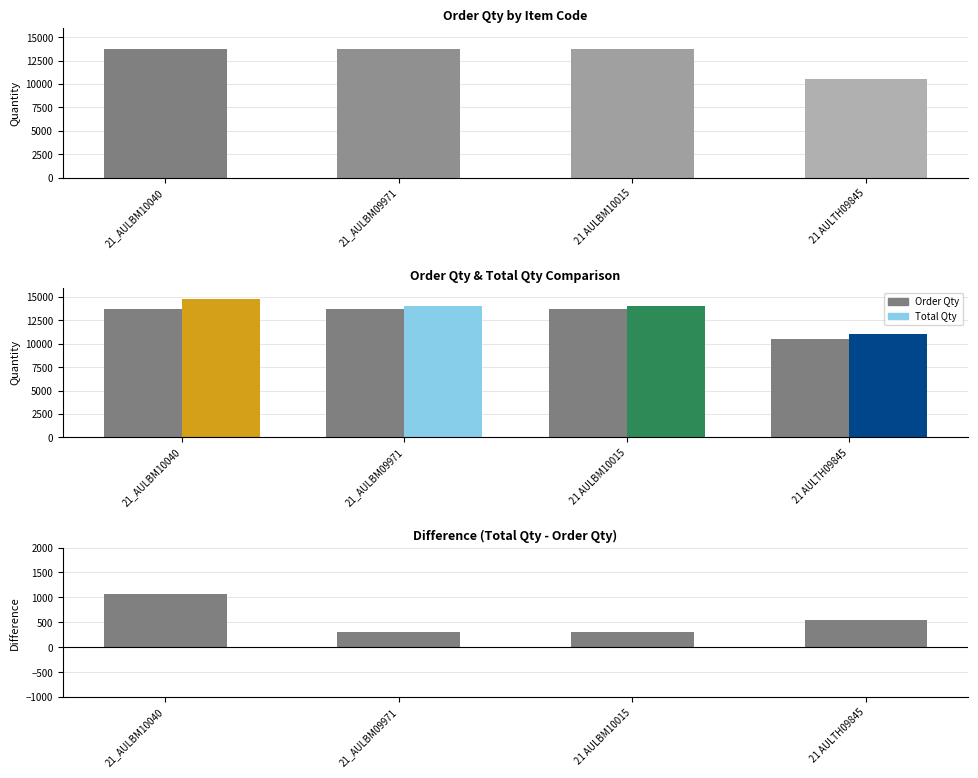

What is the difference between the highest and lowest values at 21 AULTH09845?

10556